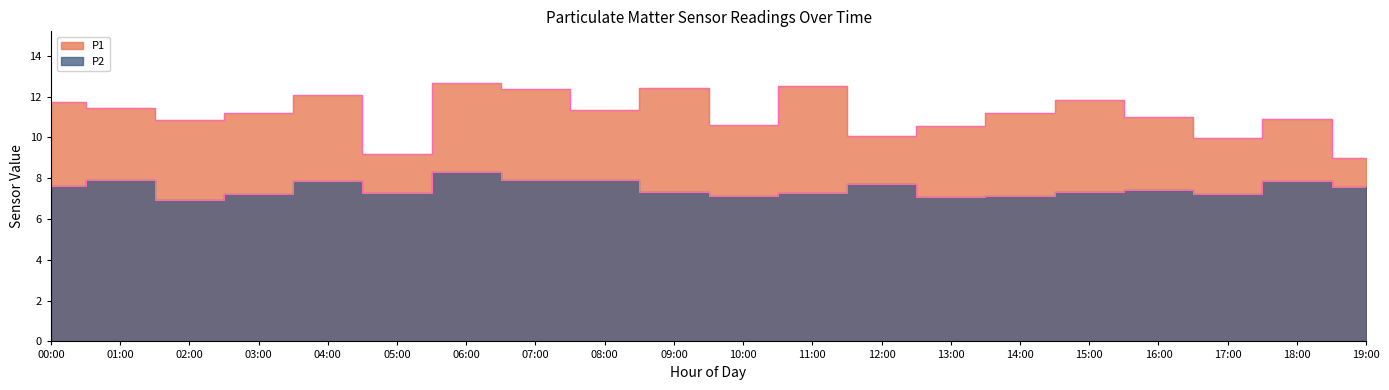

How many interior local valleys does the P2 series have?

5